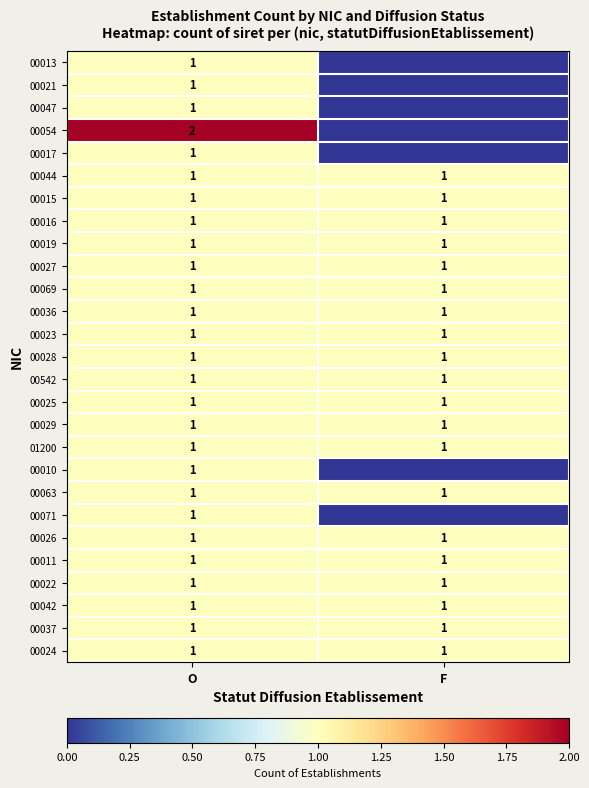

Count the number of categories in the chart.

2